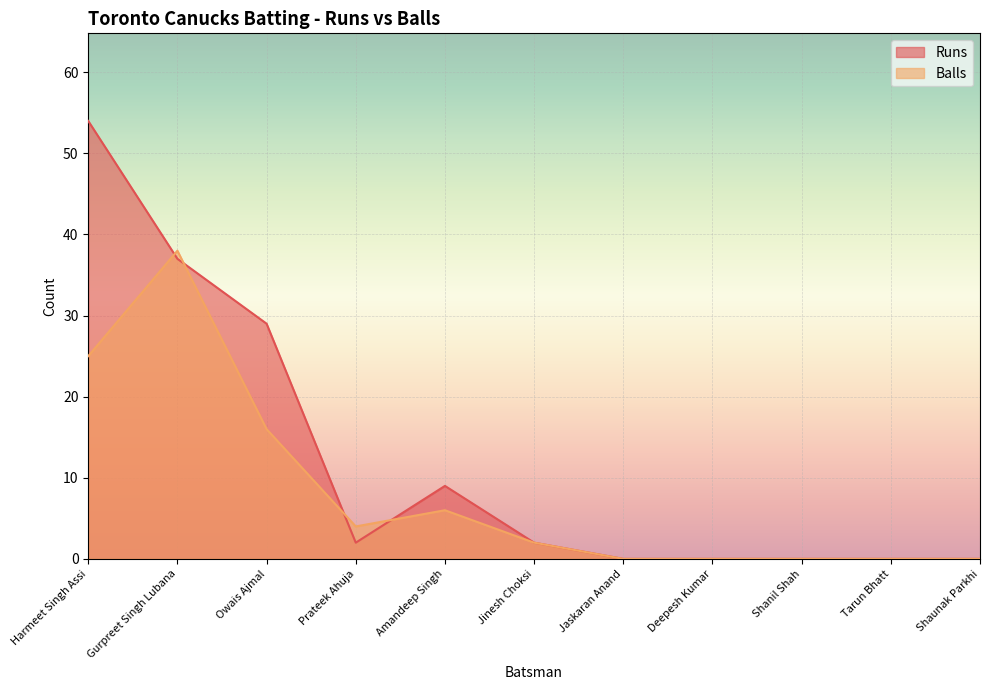

Between Prateek Ahuja and Amandeep Singh, which is larger?

Amandeep Singh